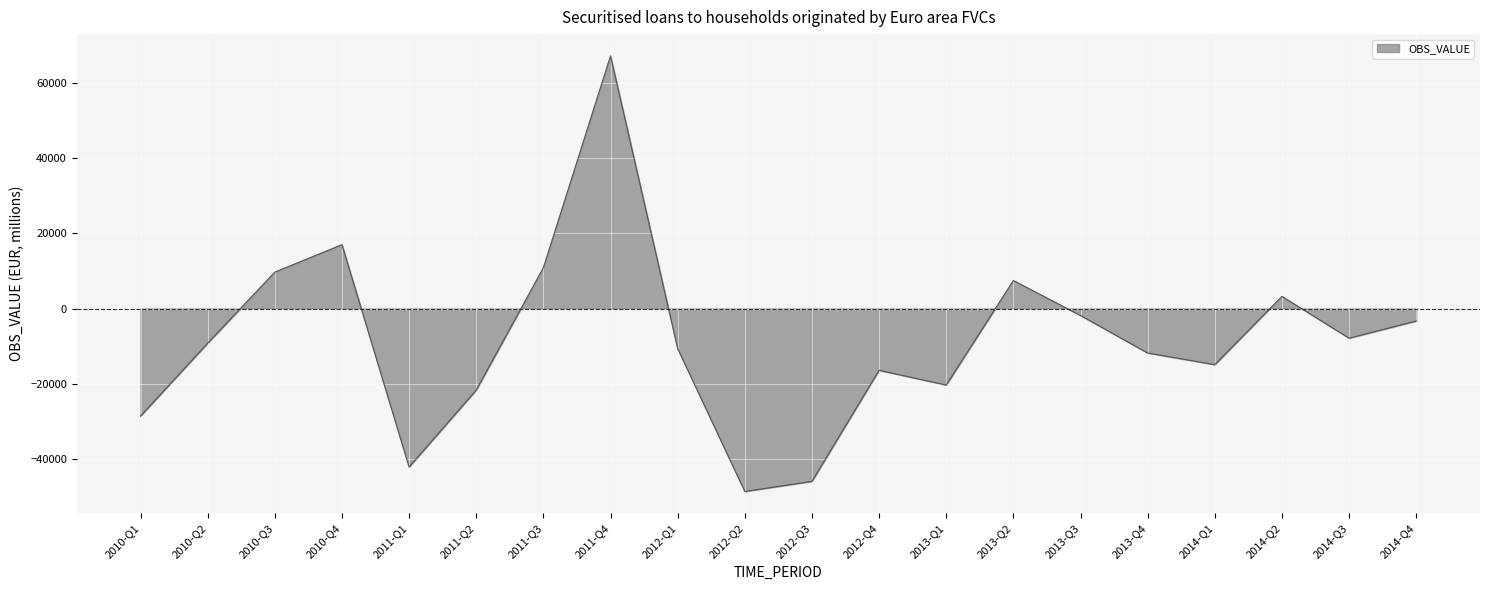

How many interior local valleys (lower than both neighbors) does the data have?

5